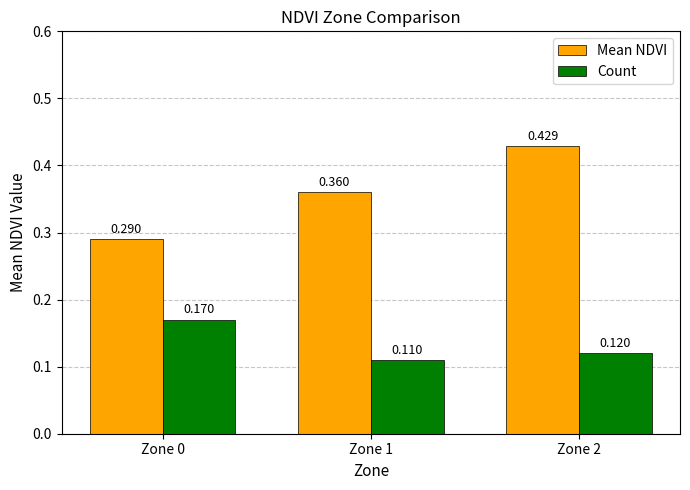

List the series in order of their overall mean, highest first.

Mean NDVI, Count